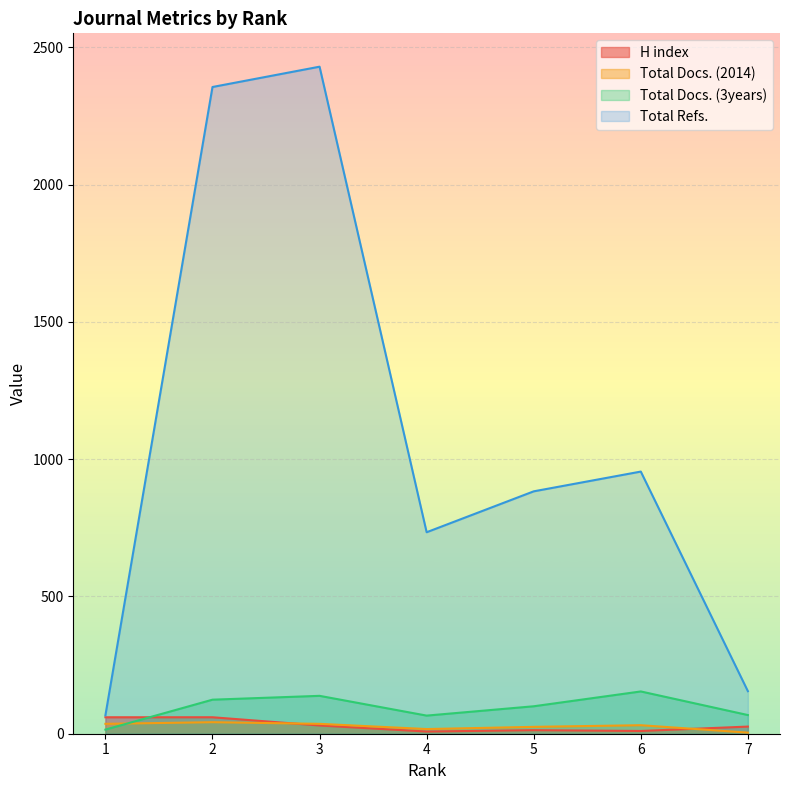

True or false: Total Docs. (2014) has a value of 3 at 7.

False